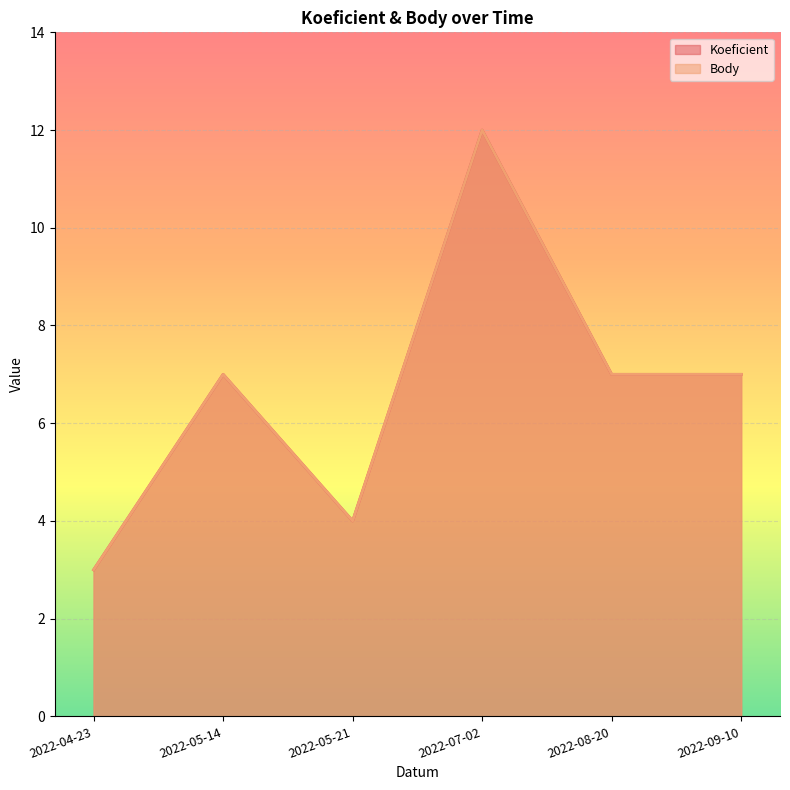

At which category does Body reach its first local valley?

2022-05-21